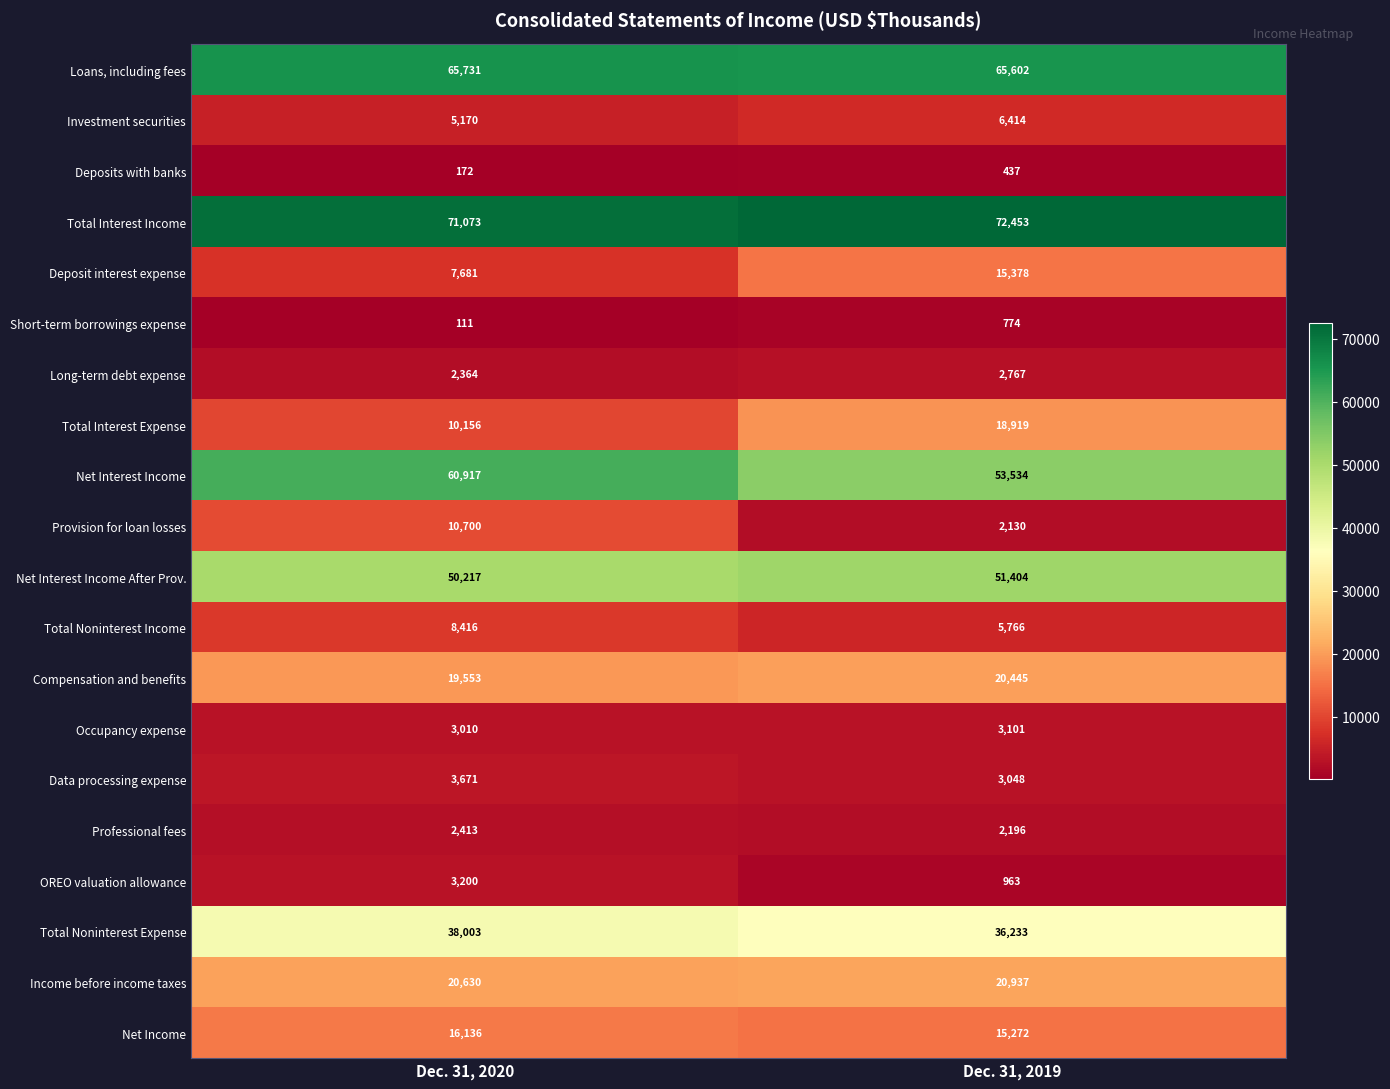

At which category does the chart reach its minimum across all series?

Dec. 31, 2020